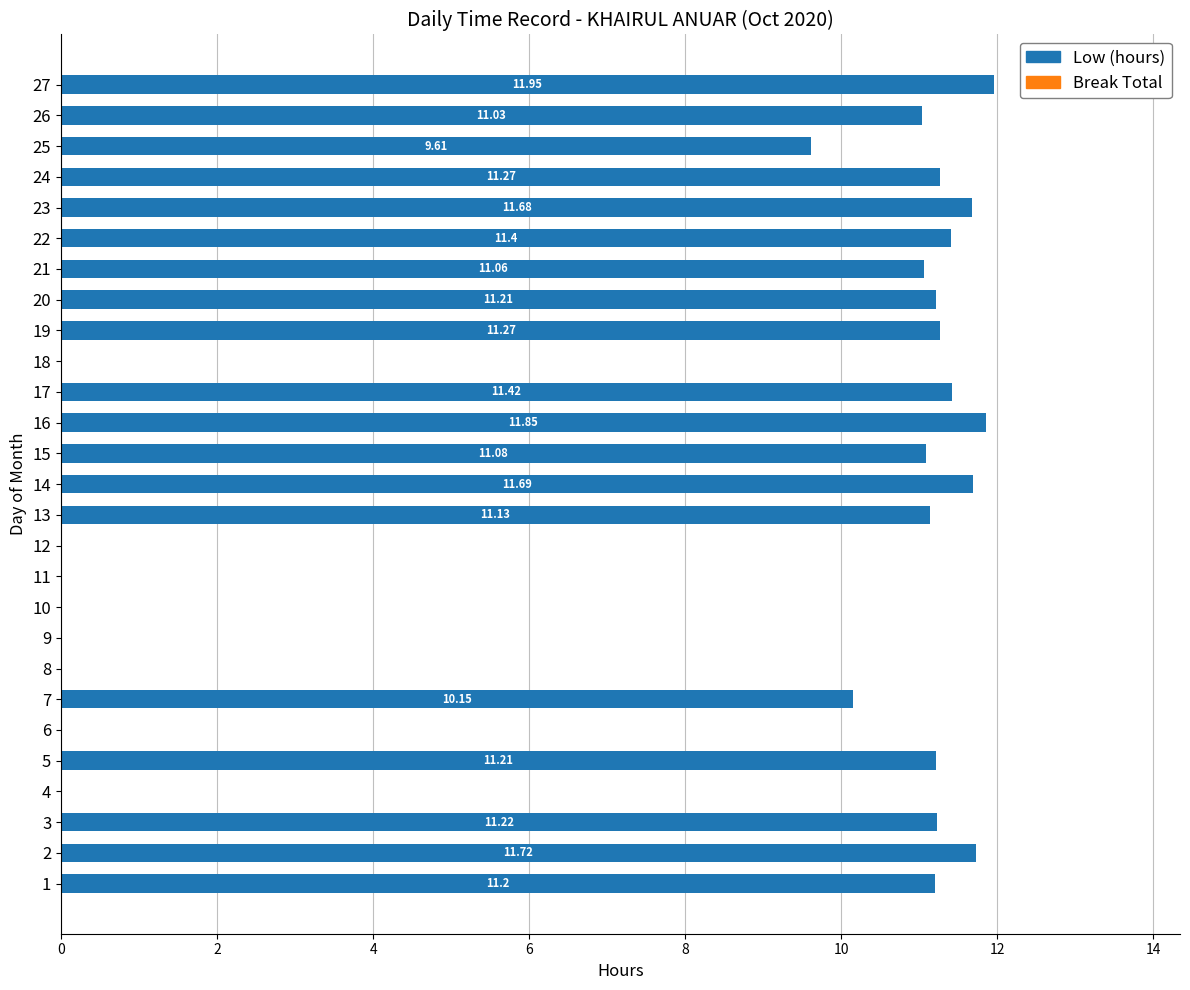

What is the sum of all values?

213.2